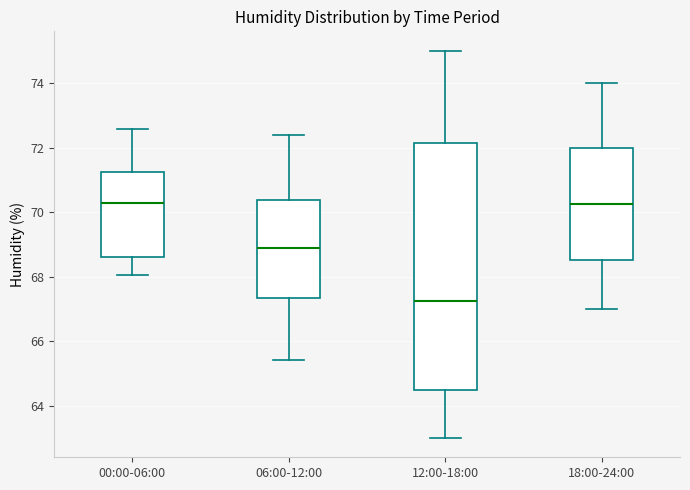

Which box's median line is the lowest?

12:00-18:00